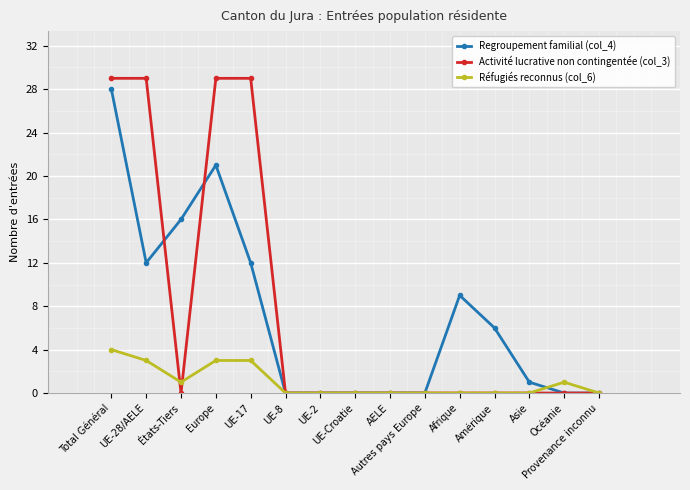

In Regroupement familial (col_4), how many points are higher than both neighbors (excluding endpoints)?

2